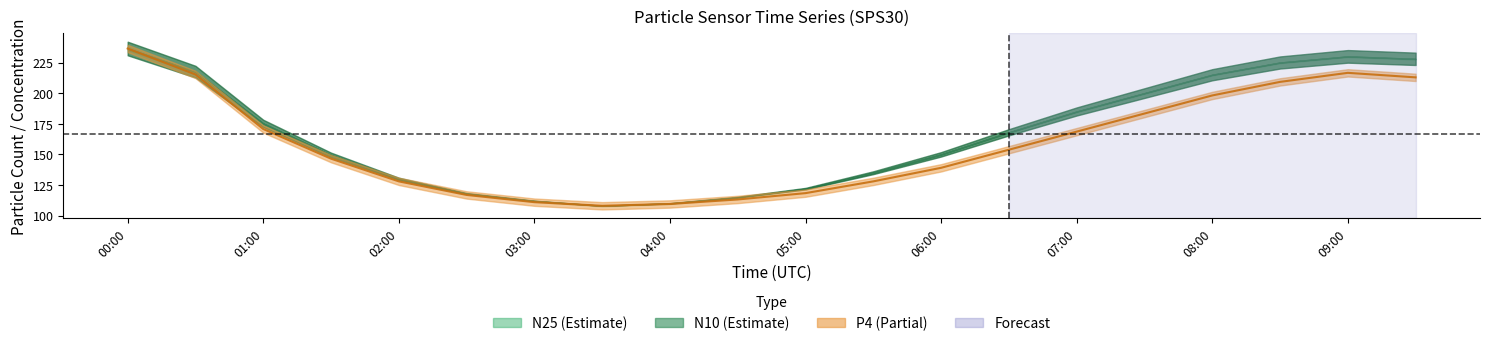

Is the value of N10 at 06:00 greater than the value of N4 at 07:30?

No